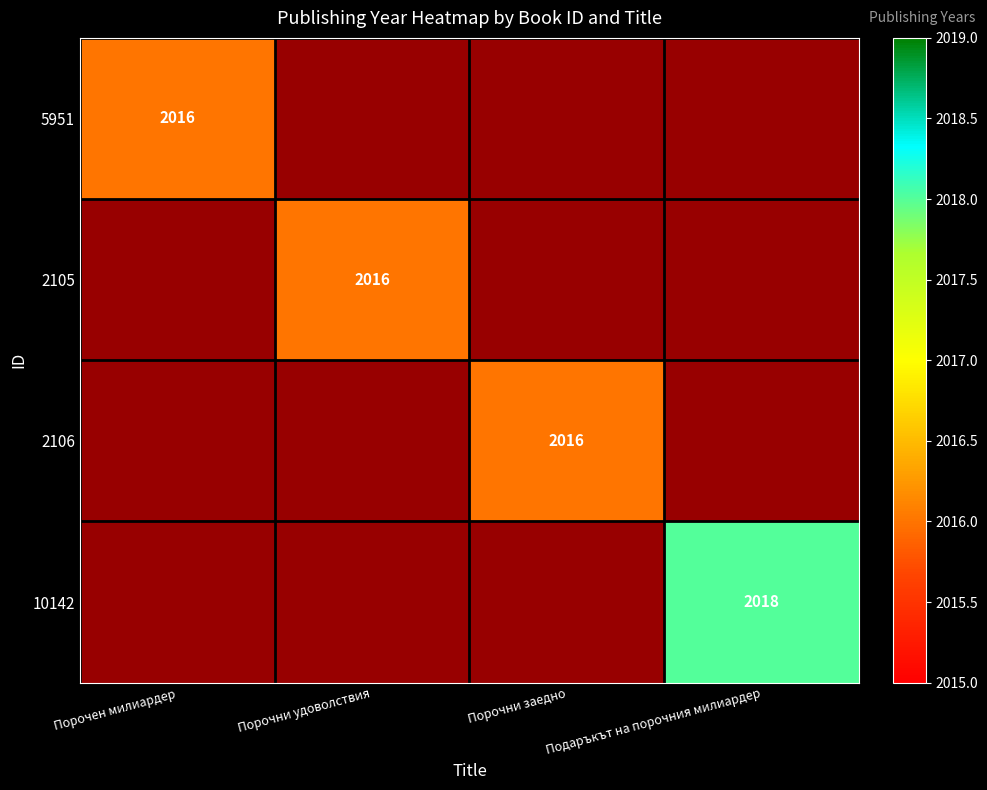

The 2106 series shows -1145 at Подаръкът на порочния милиардер. True or false?

False